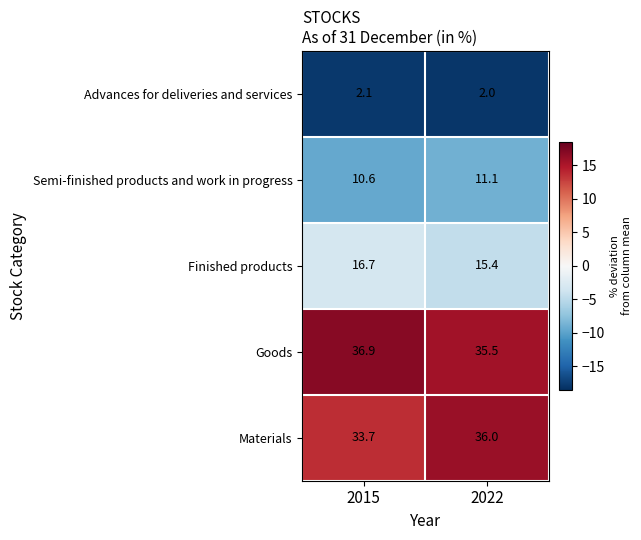

Which series has the largest total across all categories?

Goods